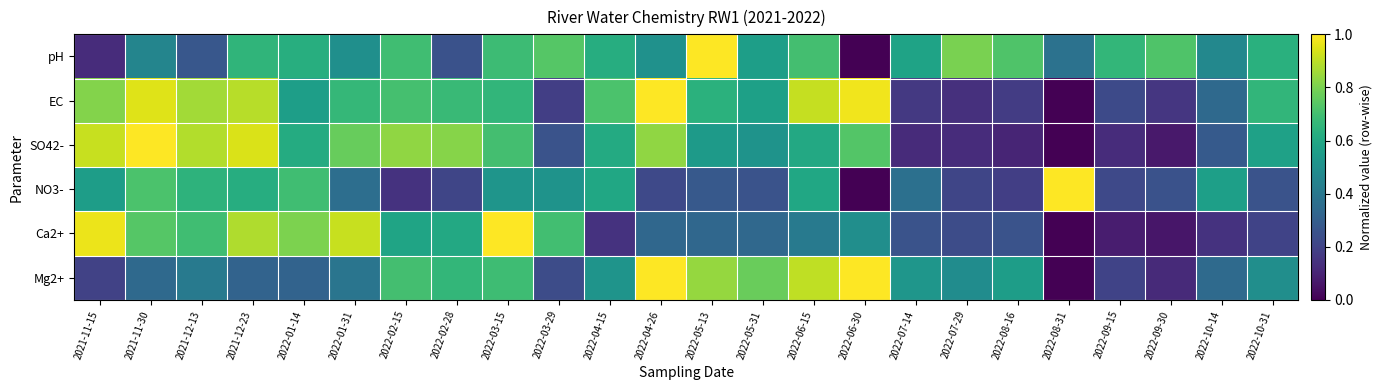

Reading left to right, what are all the values shown in this chart?

pH: 2021-11-15=0.1	2021-11-30=0.5	2021-12-13=0.3	2021-12-23=0.7	2022-01-14=0.6	2022-01-31=0.5	2022-02-15=0.7	2022-02-28=0.3	2022-03-15=0.7	2022-03-29=0.7	2022-04-15=0.6	2022-04-26=0.5	2022-05-13=1.0	2022-05-31=0.6	2022-06-15=0.7	2022-06-30=0.0	2022-07-14=0.6	2022-07-29=0.8	2022-08-16=0.7	2022-08-31=0.4	2022-09-15=0.7	2022-09-30=0.7	2022-10-14=0.5	2022-10-31=0.6
EC: 2021-11-15=0.8	2021-11-30=1.0	2021-12-13=0.9	2021-12-23=0.9	2022-01-14=0.6	2022-01-31=0.7	2022-02-15=0.7	2022-02-28=0.7	2022-03-15=0.7	2022-03-29=0.2	2022-04-15=0.7	2022-04-26=1.0	2022-05-13=0.6	2022-05-31=0.6	2022-06-15=0.9	2022-06-30=1.0	2022-07-14=0.2	2022-07-29=0.1	2022-08-16=0.2	2022-08-31=0.0	2022-09-15=0.2	2022-09-30=0.2	2022-10-14=0.3	2022-10-31=0.7
SO42-: 2021-11-15=0.9	2021-11-30=1.0	2021-12-13=0.9	2021-12-23=0.9	2022-01-14=0.6	2022-01-31=0.8	2022-02-15=0.8	2022-02-28=0.8	2022-03-15=0.7	2022-03-29=0.3	2022-04-15=0.6	2022-04-26=0.8	2022-05-13=0.5	2022-05-31=0.5	2022-06-15=0.6	2022-06-30=0.7	2022-07-14=0.1	2022-07-29=0.1	2022-08-16=0.1	2022-08-31=0.0	2022-09-15=0.1	2022-09-30=0.1	2022-10-14=0.3	2022-10-31=0.6
NO3-: 2021-11-15=0.6	2021-11-30=0.7	2021-12-13=0.6	2021-12-23=0.6	2022-01-14=0.7	2022-01-31=0.4	2022-02-15=0.1	2022-02-28=0.2	2022-03-15=0.5	2022-03-29=0.5	2022-04-15=0.6	2022-04-26=0.2	2022-05-13=0.3	2022-05-31=0.3	2022-06-15=0.6	2022-06-30=0.0	2022-07-14=0.4	2022-07-29=0.2	2022-08-16=0.2	2022-08-31=1.0	2022-09-15=0.2	2022-09-30=0.3	2022-10-14=0.6	2022-10-31=0.3
Ca2+: 2021-11-15=1.0	2021-11-30=0.7	2021-12-13=0.7	2021-12-23=0.9	2022-01-14=0.8	2022-01-31=0.9	2022-02-15=0.6	2022-02-28=0.6	2022-03-15=1.0	2022-03-29=0.7	2022-04-15=0.1	2022-04-26=0.3	2022-05-13=0.3	2022-05-31=0.3	2022-06-15=0.4	2022-06-30=0.5	2022-07-14=0.3	2022-07-29=0.2	2022-08-16=0.3	2022-08-31=0.0	2022-09-15=0.1	2022-09-30=0.1	2022-10-14=0.1	2022-10-31=0.2
Mg2+: 2021-11-15=0.2	2021-11-30=0.3	2021-12-13=0.4	2021-12-23=0.3	2022-01-14=0.3	2022-01-31=0.4	2022-02-15=0.7	2022-02-28=0.7	2022-03-15=0.7	2022-03-29=0.2	2022-04-15=0.5	2022-04-26=1.0	2022-05-13=0.8	2022-05-31=0.8	2022-06-15=0.9	2022-06-30=1.0	2022-07-14=0.5	2022-07-29=0.5	2022-08-16=0.6	2022-08-31=0.0	2022-09-15=0.2	2022-09-30=0.1	2022-10-14=0.3	2022-10-31=0.5